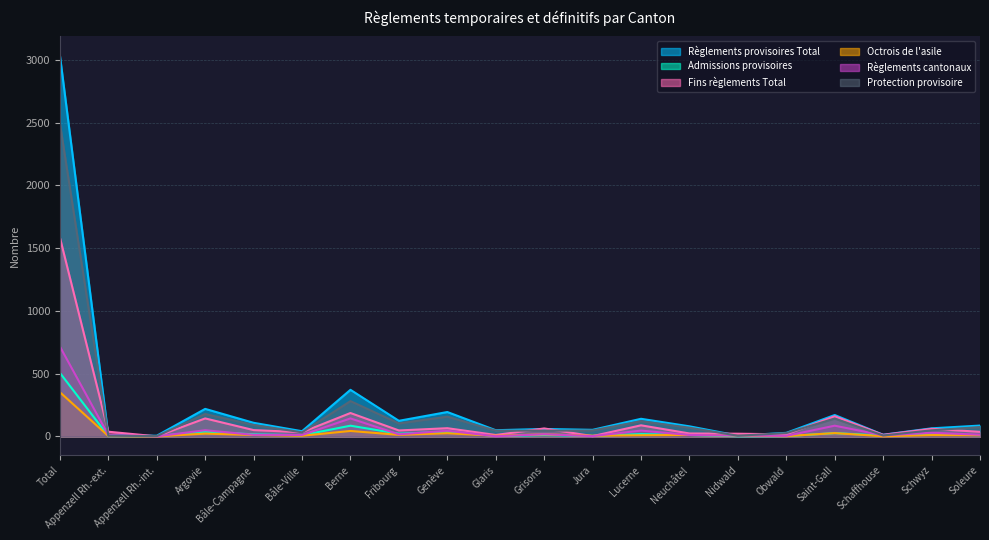

What are all the series names shown in the legend?

Règlements provisoires Total, Admissions provisoires, Fins règlements Total, Octrois de l'asile, Règlements cantonaux, Protection provisoire